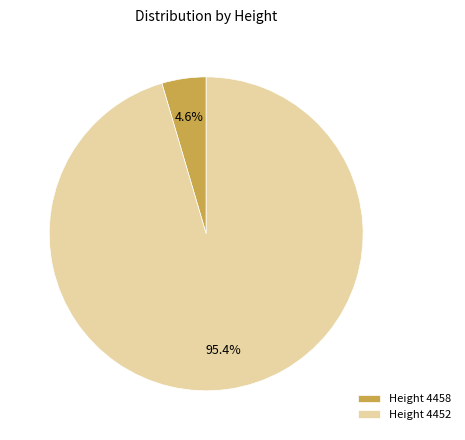

Which has a higher value, Height 4458 or Height 4452?

Height 4452